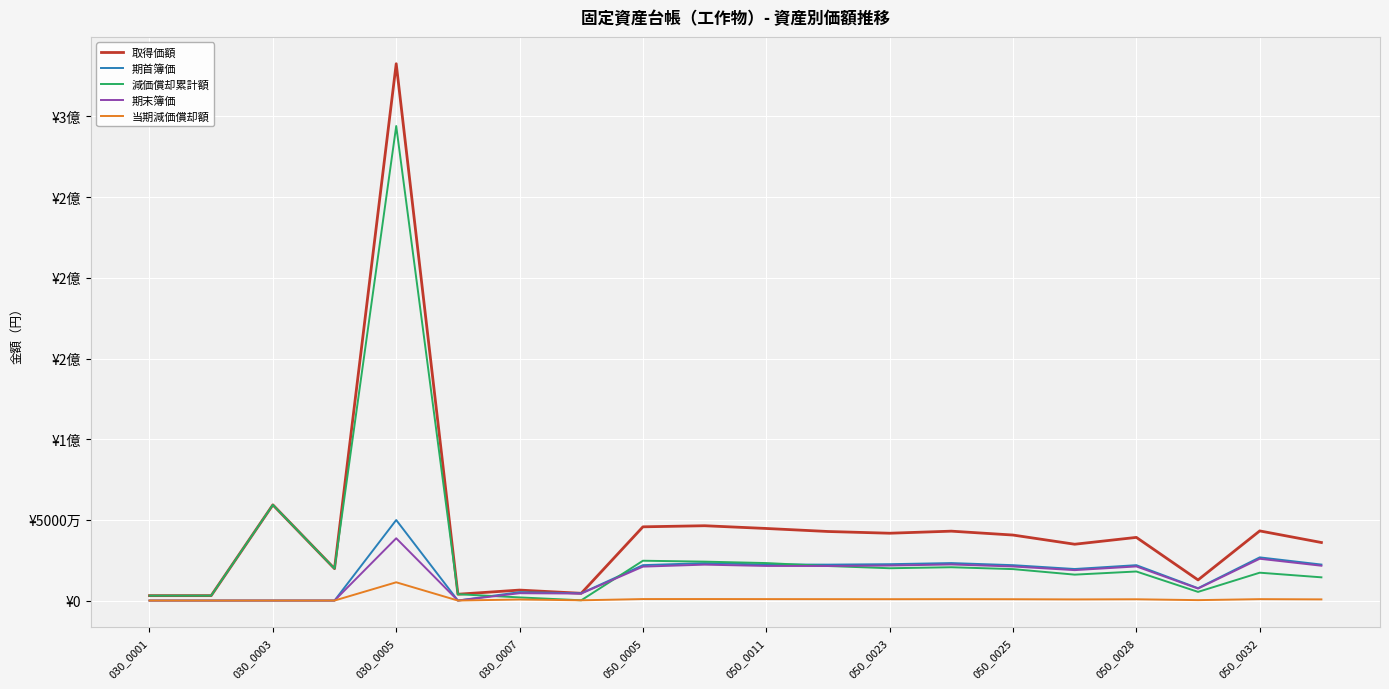

Does the chart display data point markers on the line(s)?

No